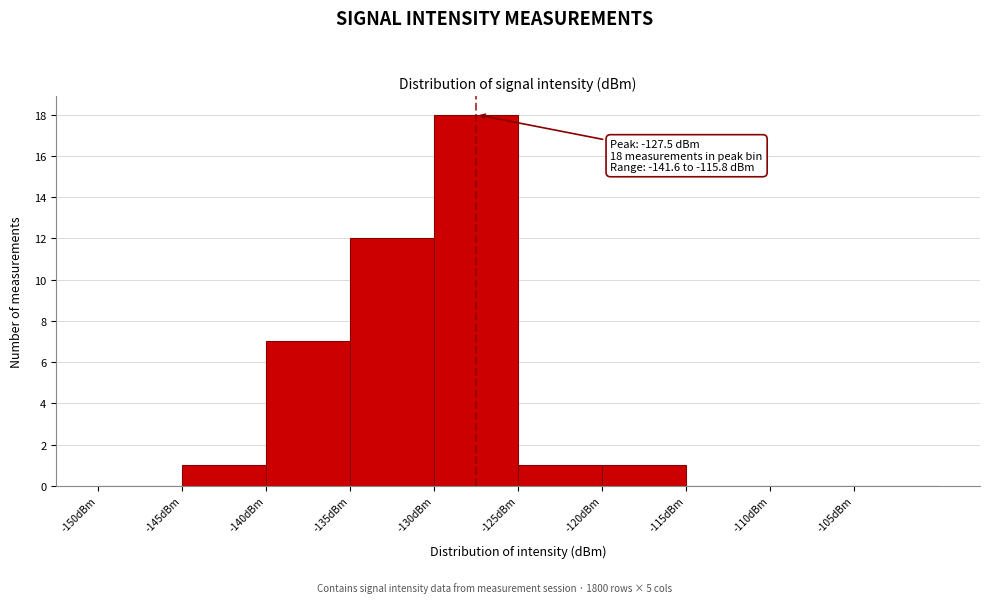

Over which range of the x-axis is the bar tallest?

-130 to -125